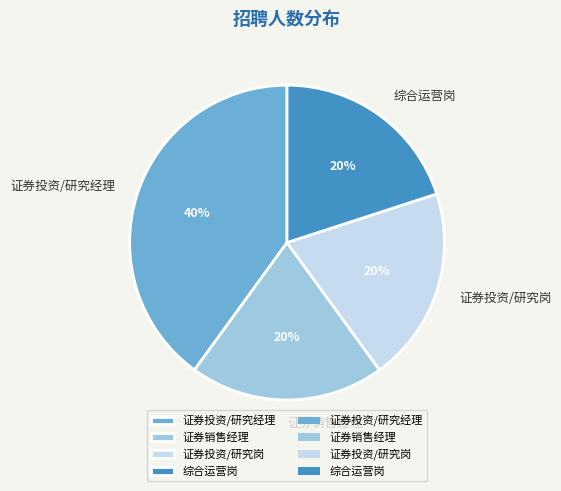

To the nearest percent, what is the difference between the largest and smallest slice percentages?

20%